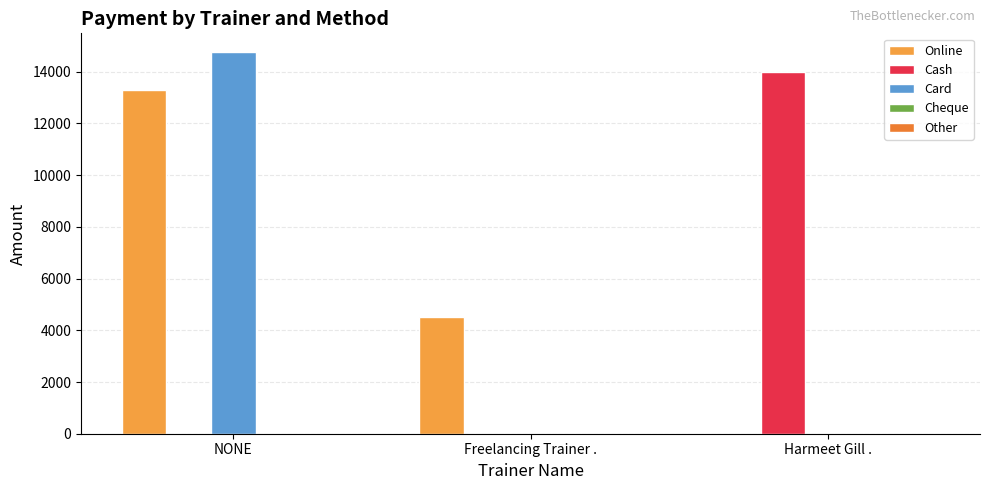

Reading left to right, transcribe all the data shown in this chart.

Online: 13300	4500	0
Cash: 0	0	14000
Card: 14750	0	0
Cheque: 0	0	0
Other: 0	0	0